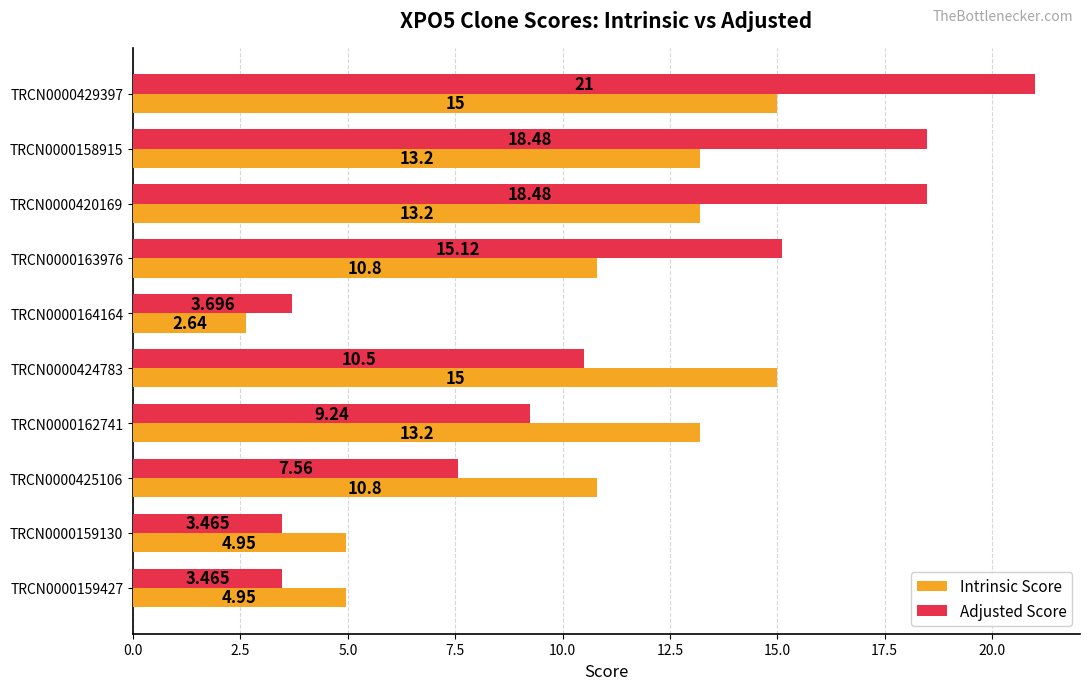

Is the value of Adjusted Score at TRCN0000164164 greater than the value of Intrinsic Score at TRCN0000429397?

No